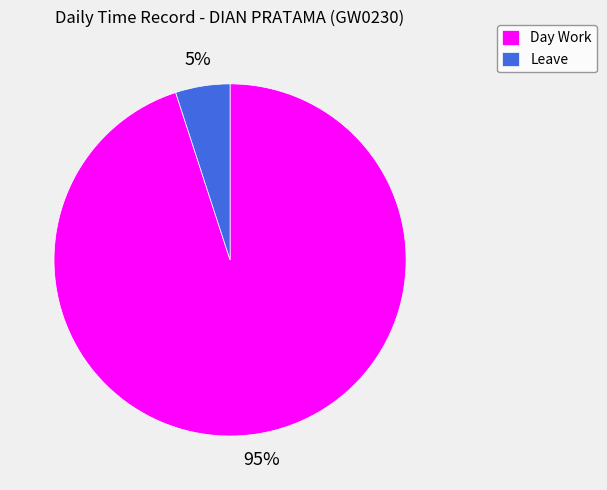

Which has a higher value, Leave or Day Work?

Day Work